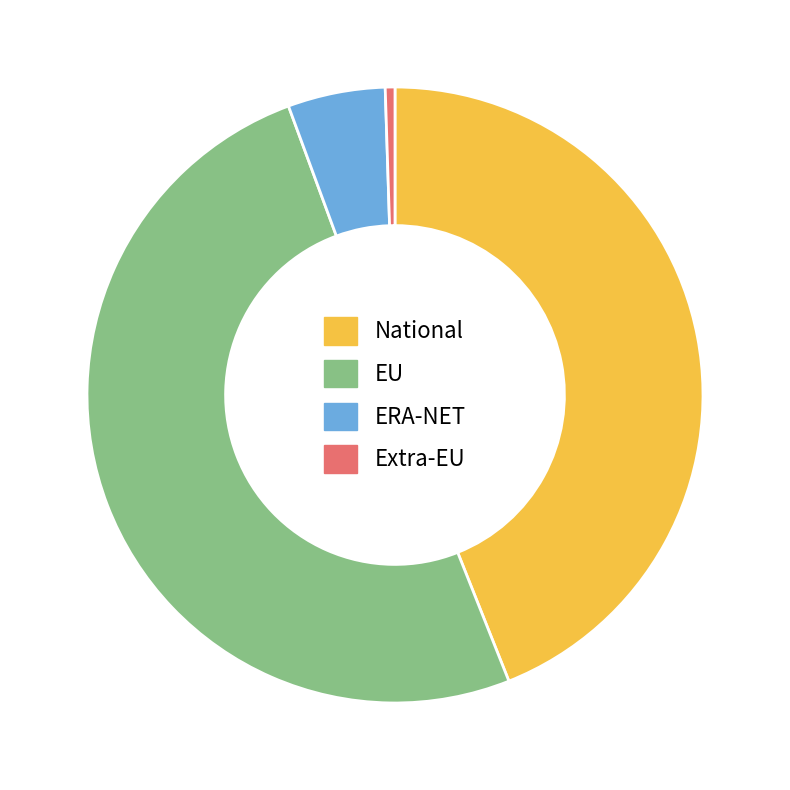

Rank the categories by value from lowest to highest.

Extra-EU, ERA-NET, National, EU